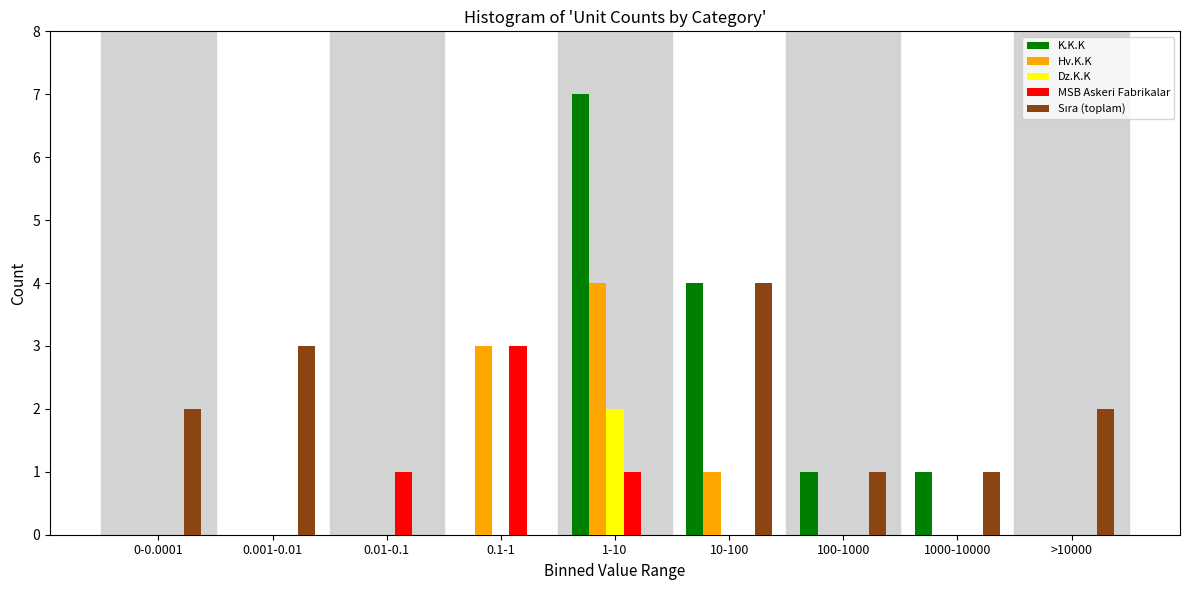

What is the sum of all K.K.K values?

13